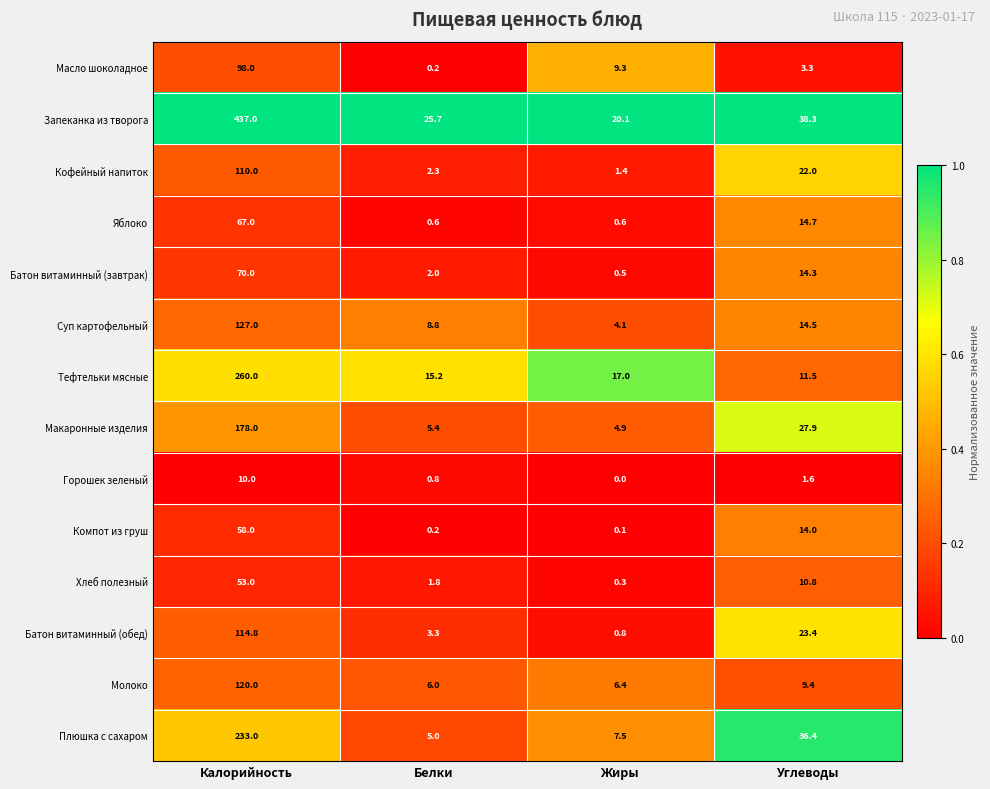

At which label does Масло шоколадное first exceed 9?

Калорийность